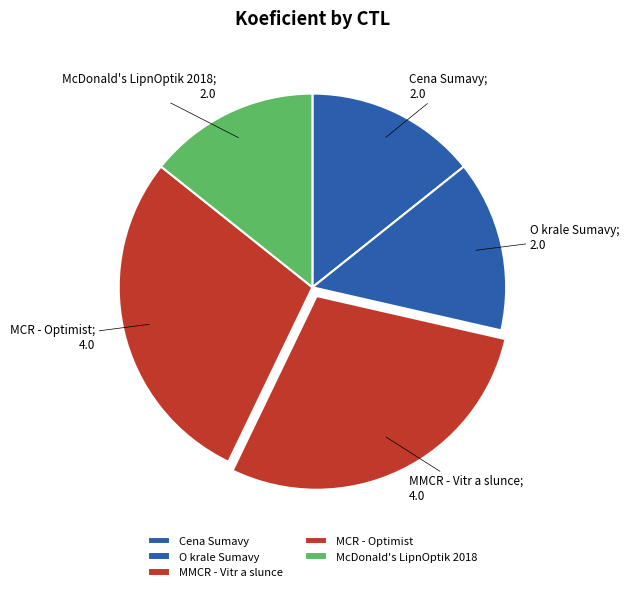

How many slices are in this pie chart?

5